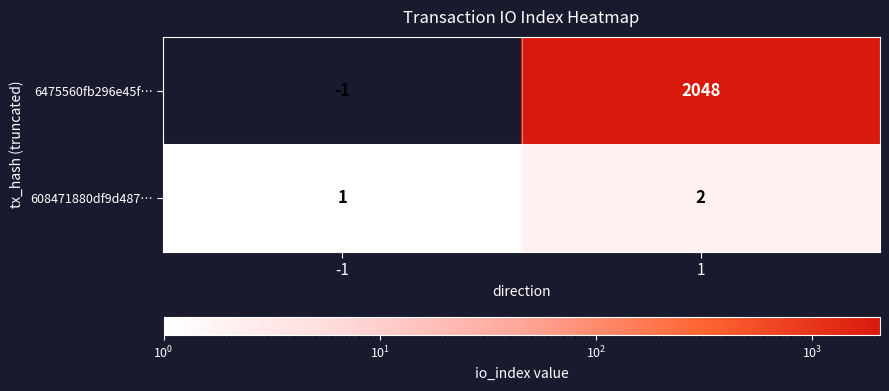

Reading left to right, extract all data points from this chart.

6475560fb296e45f…: -1	2048
608471880df9d487…: 1	2